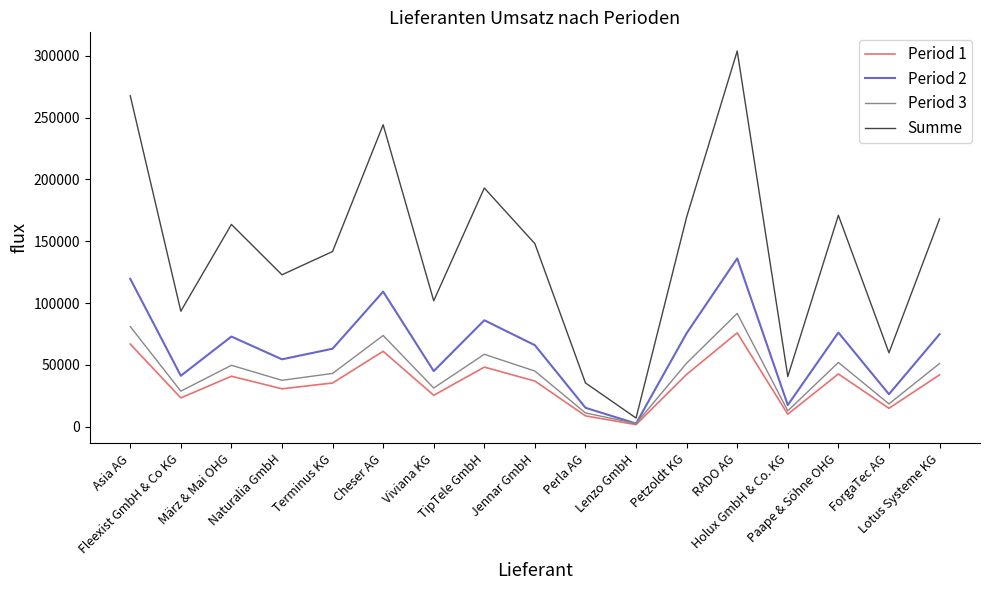

True or false: Summe has more than 1 points higher than both neighbors.

True